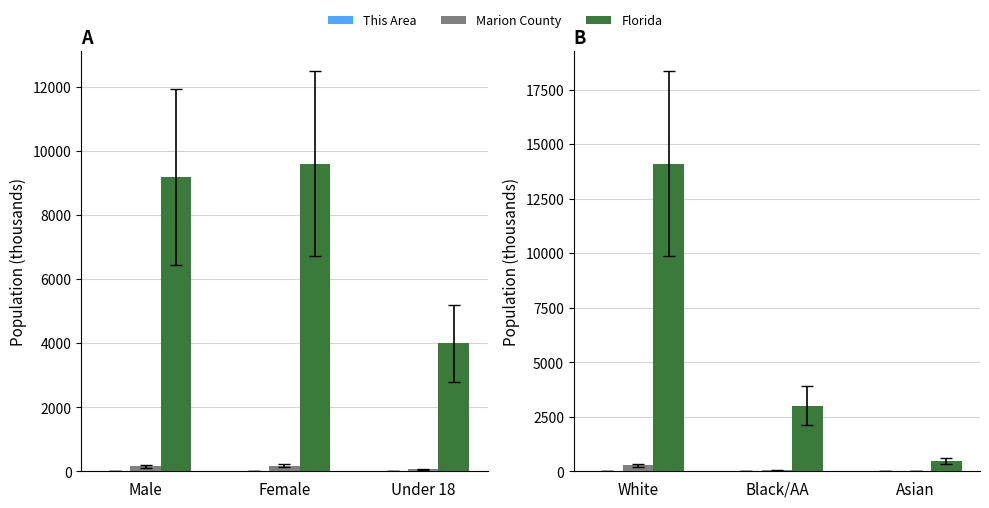

Count the number of data series in this chart.

3